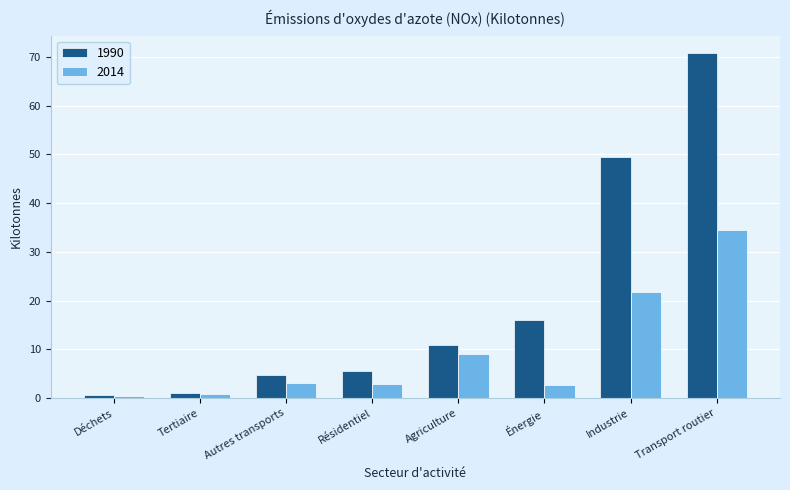

What is the approximate value of 2014 at Industrie?

21.8